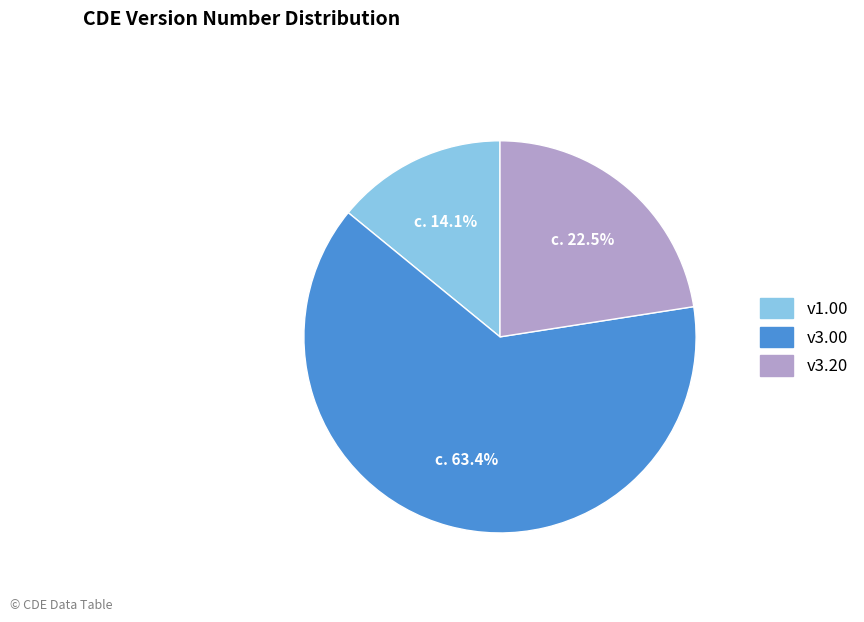

Does any single category account for the majority?

Yes